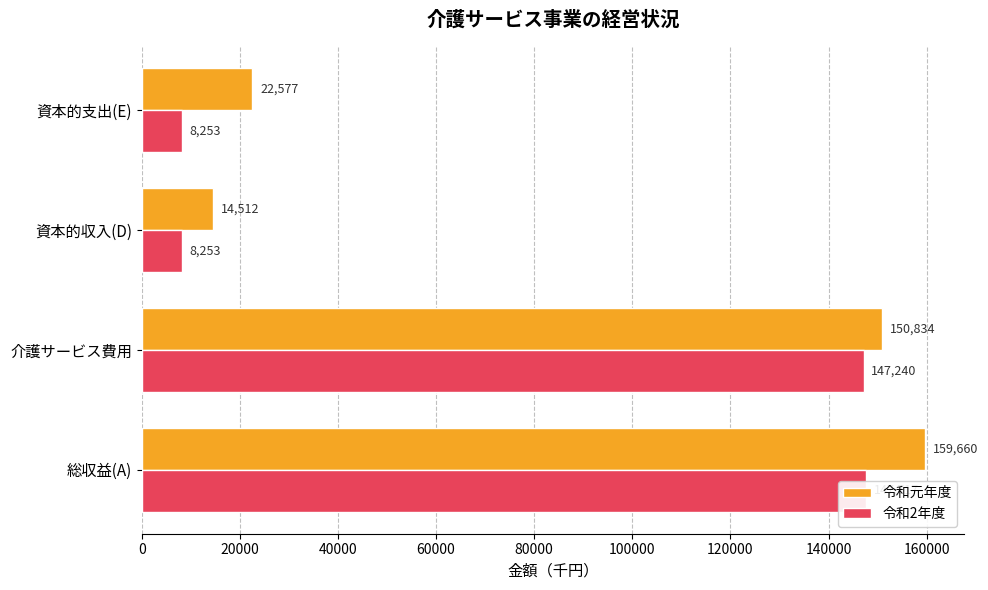

List the series in order of their overall mean, lowest first.

令和2年度, 令和元年度